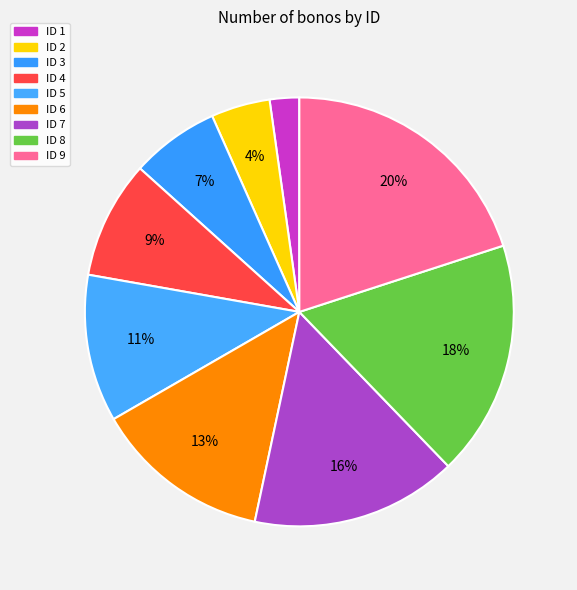

To the nearest percent, what is the average slice percentage?

11%